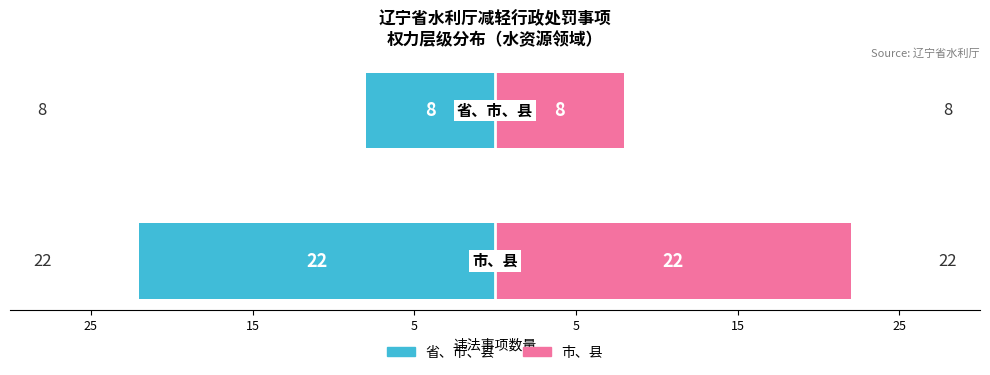

What are all the series names shown in the legend?

省、市、县, 市、县